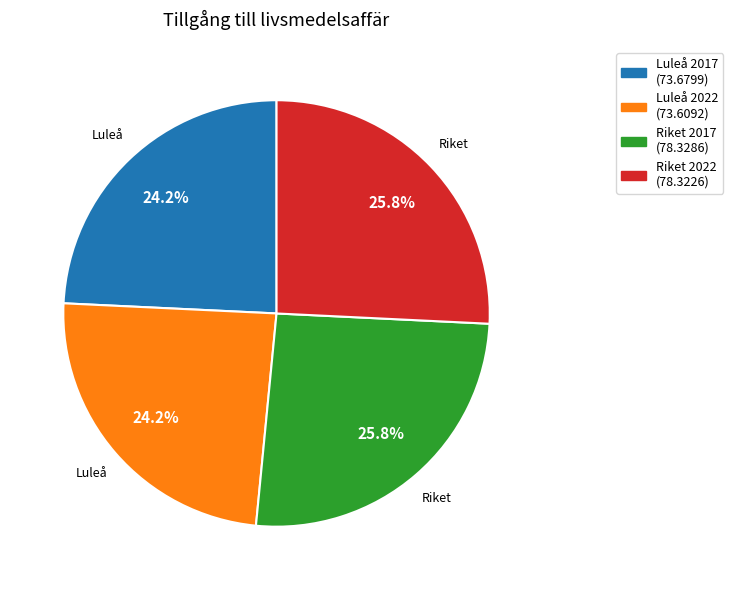

To the nearest percent, what percentage of the pie is Luleå 2017?

24%